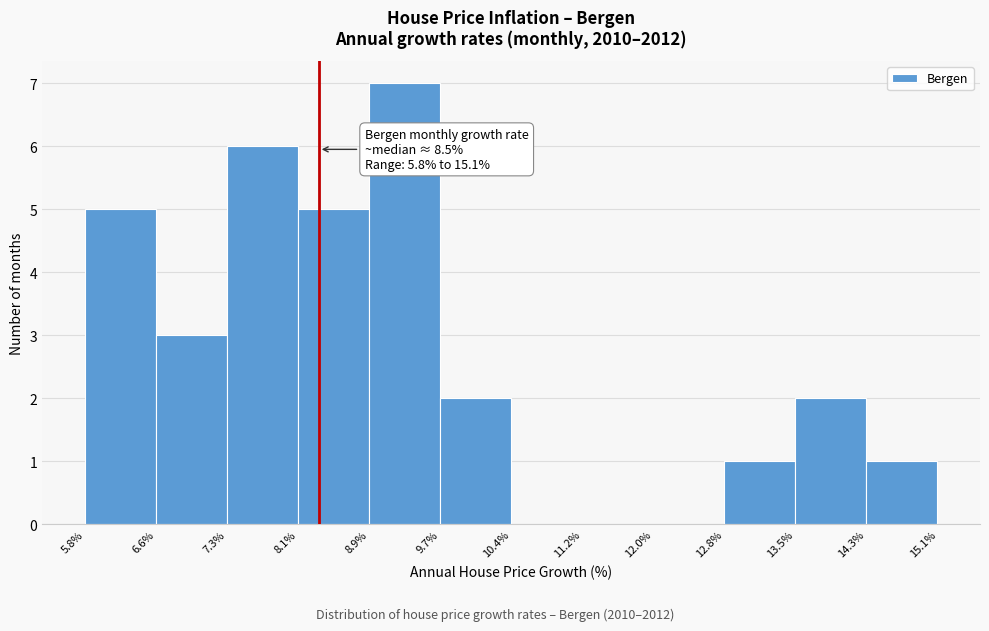

Which range on the x-axis has the tallest bar?

8.9% to 9.7%